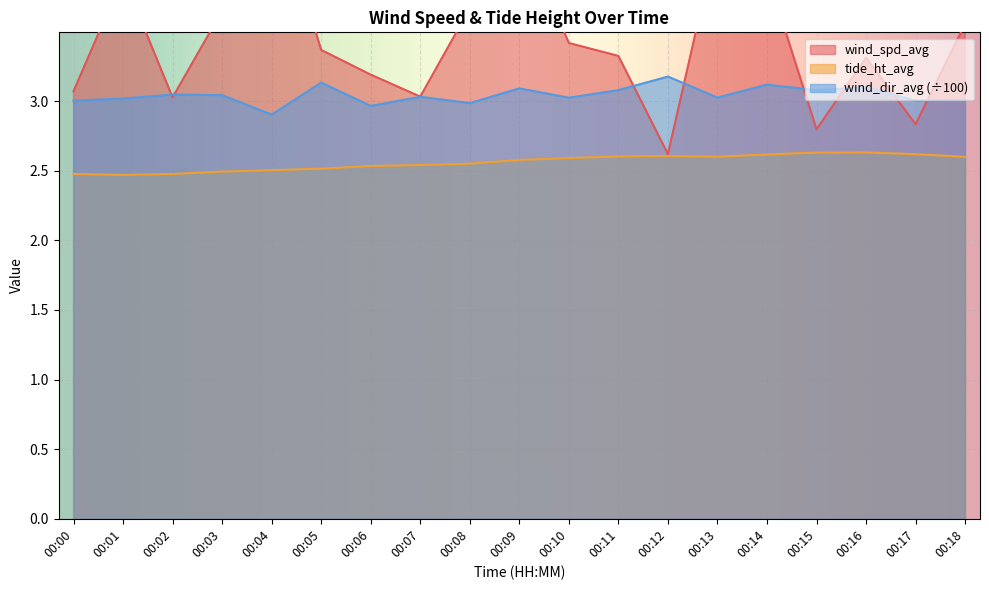

True or false: tide_ht_avg has more than 0 points higher than both neighbors.

True